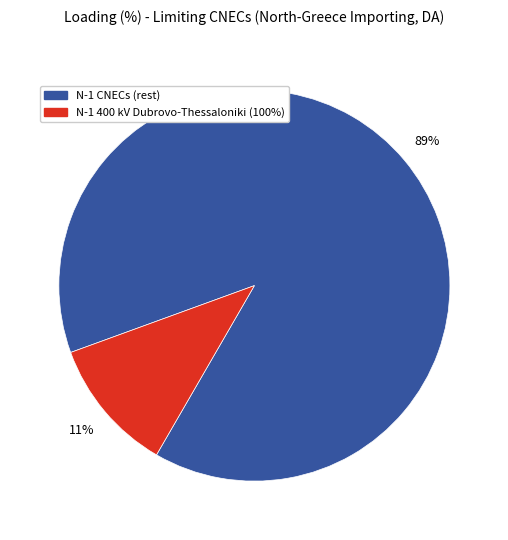

Rank the categories by value from highest to lowest.

N-1 CNECs (rest), N-1 400 kV Dubrovo-Thessaloniki (100%)